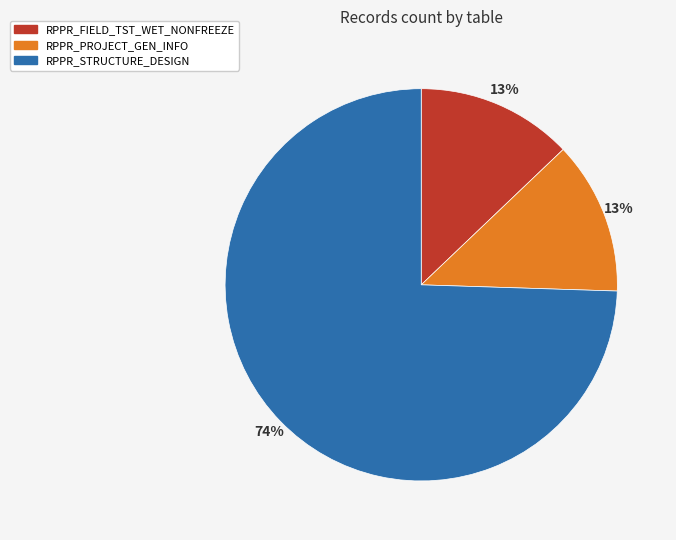

Which category has the biggest portion of the pie?

RPPR_STRUCTURE_DESIGN